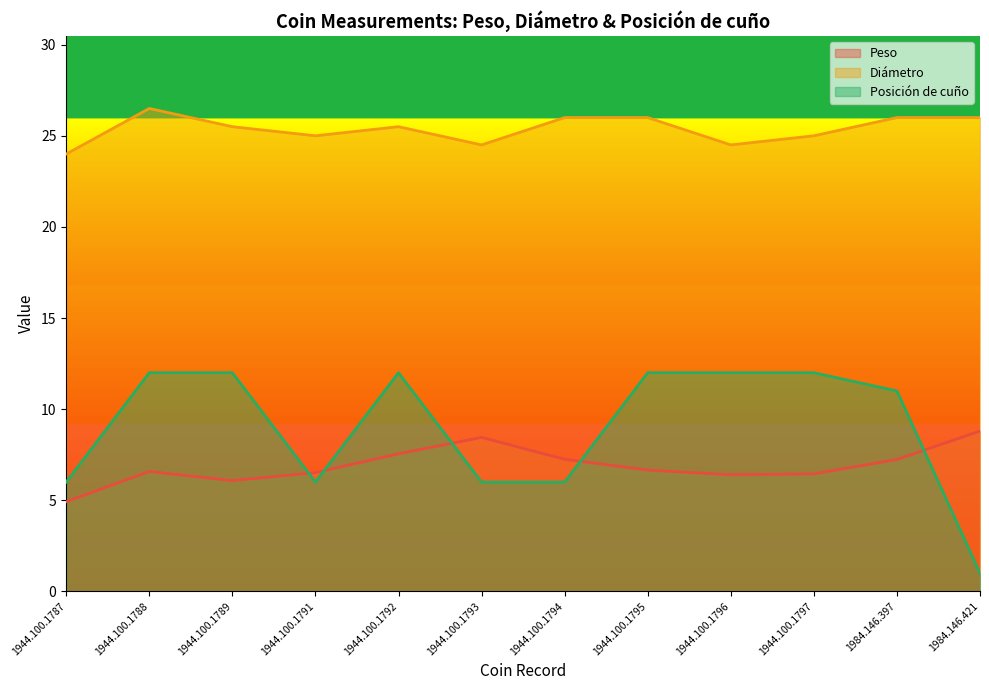

Which series changed the most between 1944.100.1789 and 1984.146.421?

Posición de cuño